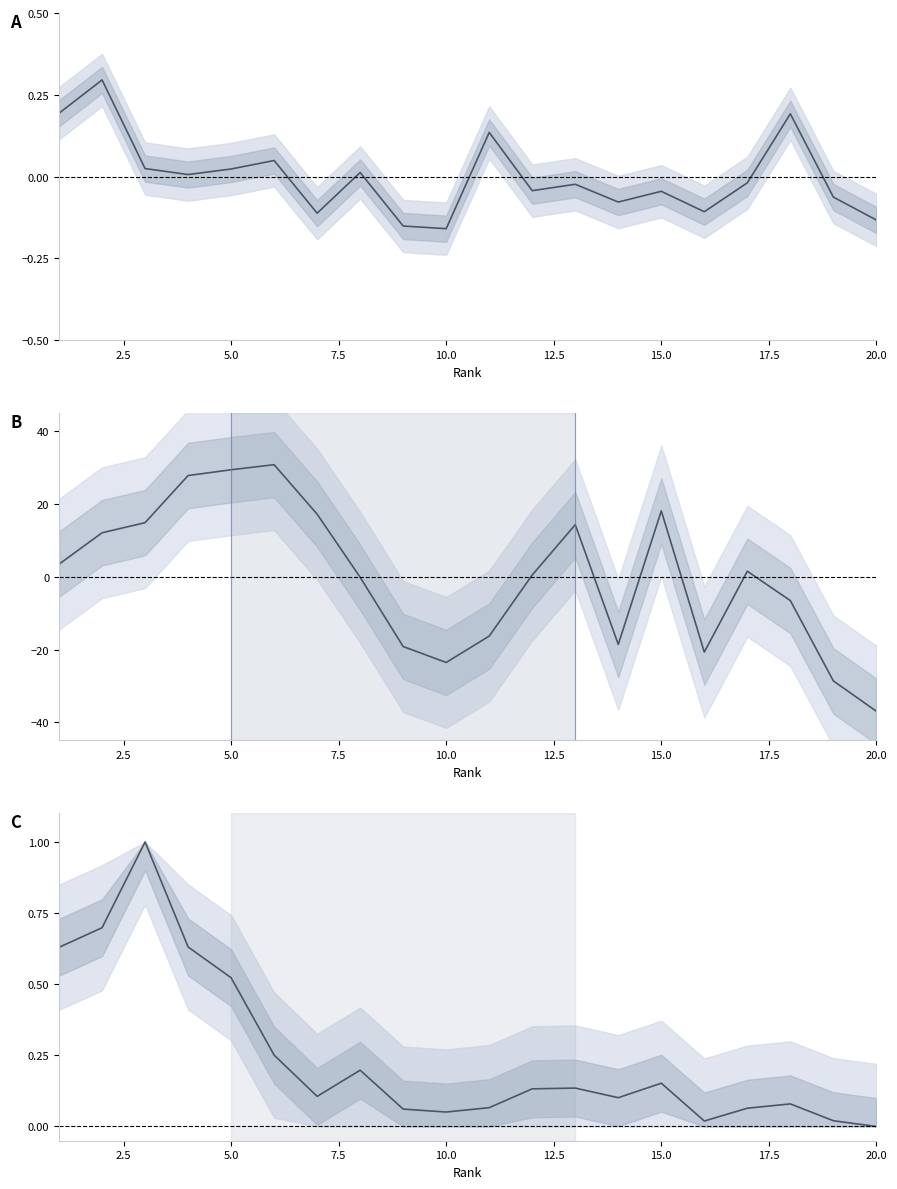

How many interior local peaks does the Total Docs. (3years) series have?

7